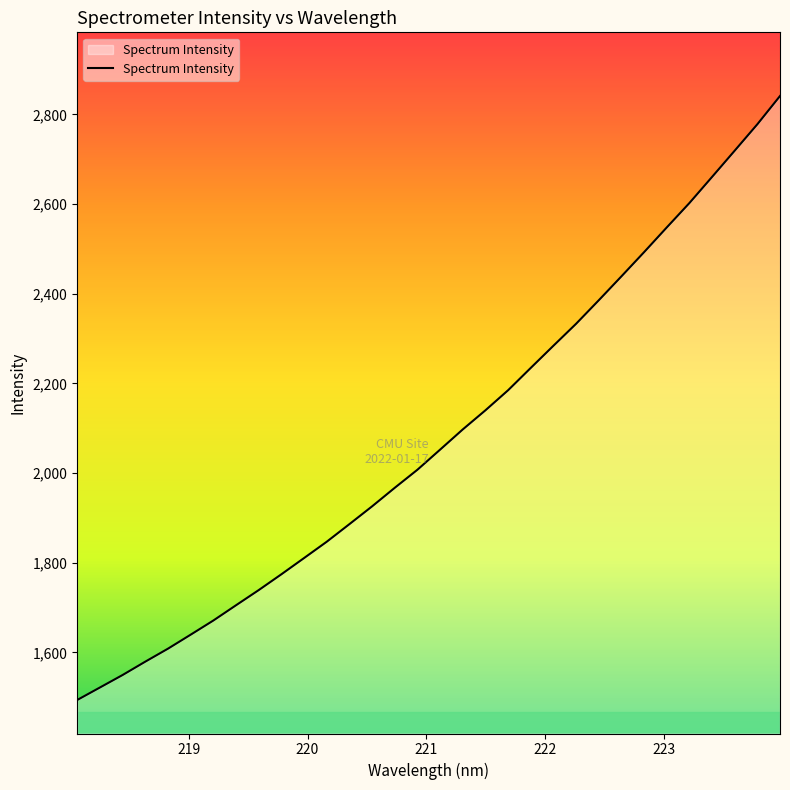

What is the greatest value displayed?

2841.0